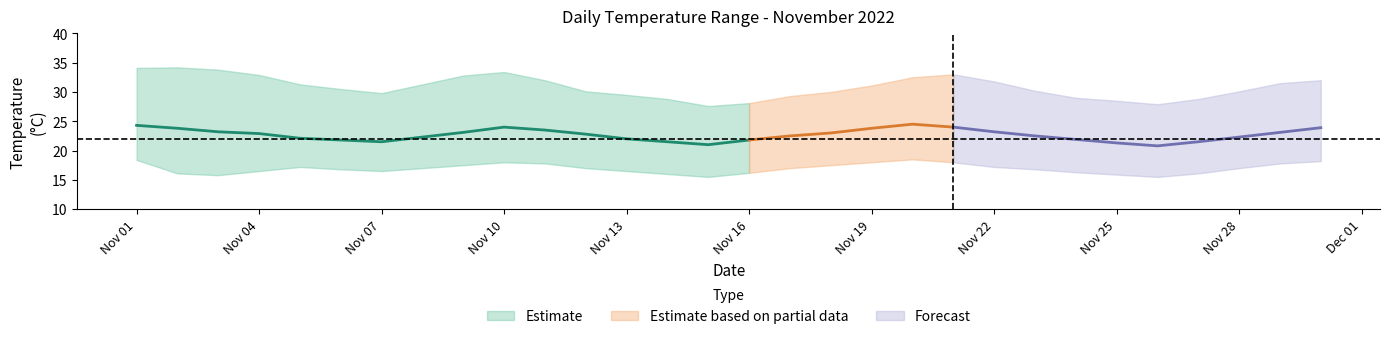

What value does the daily_max series have at 13?

28.8